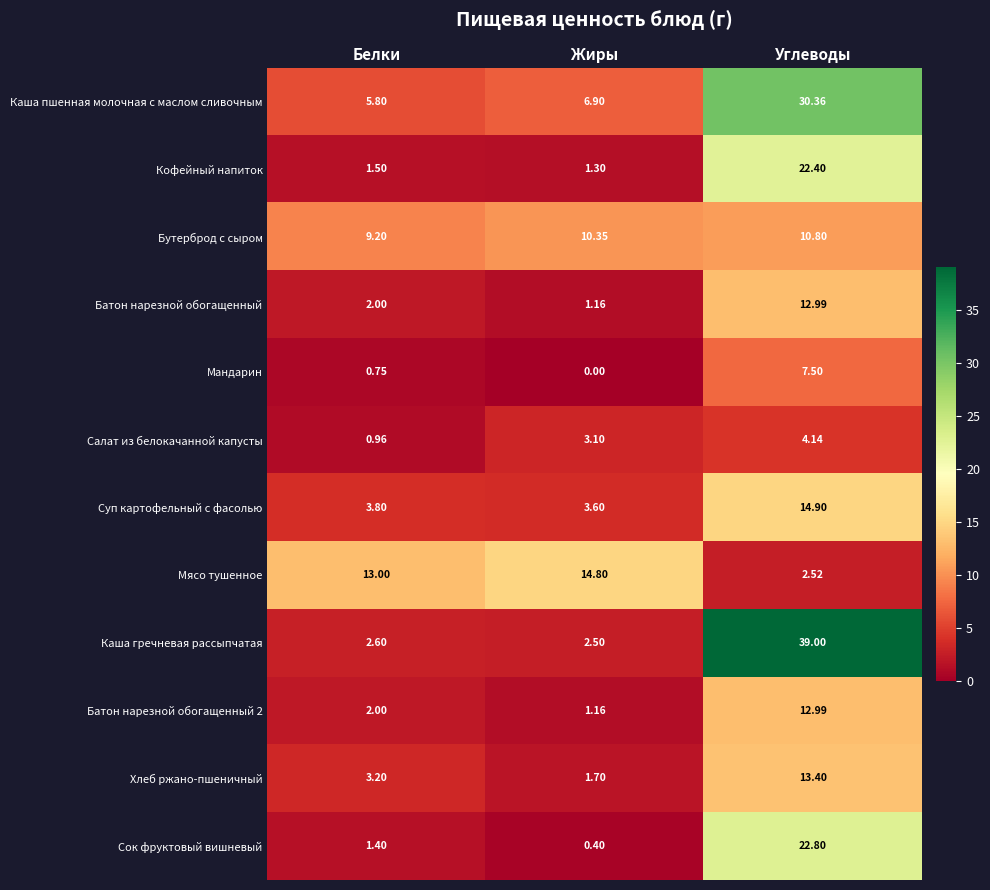

Which label corresponds to the smallest value in the chart?

Жиры